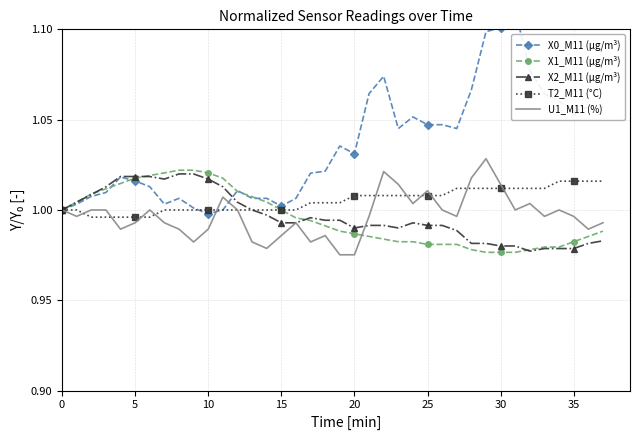

What is the label of the 17th point from the left?

16